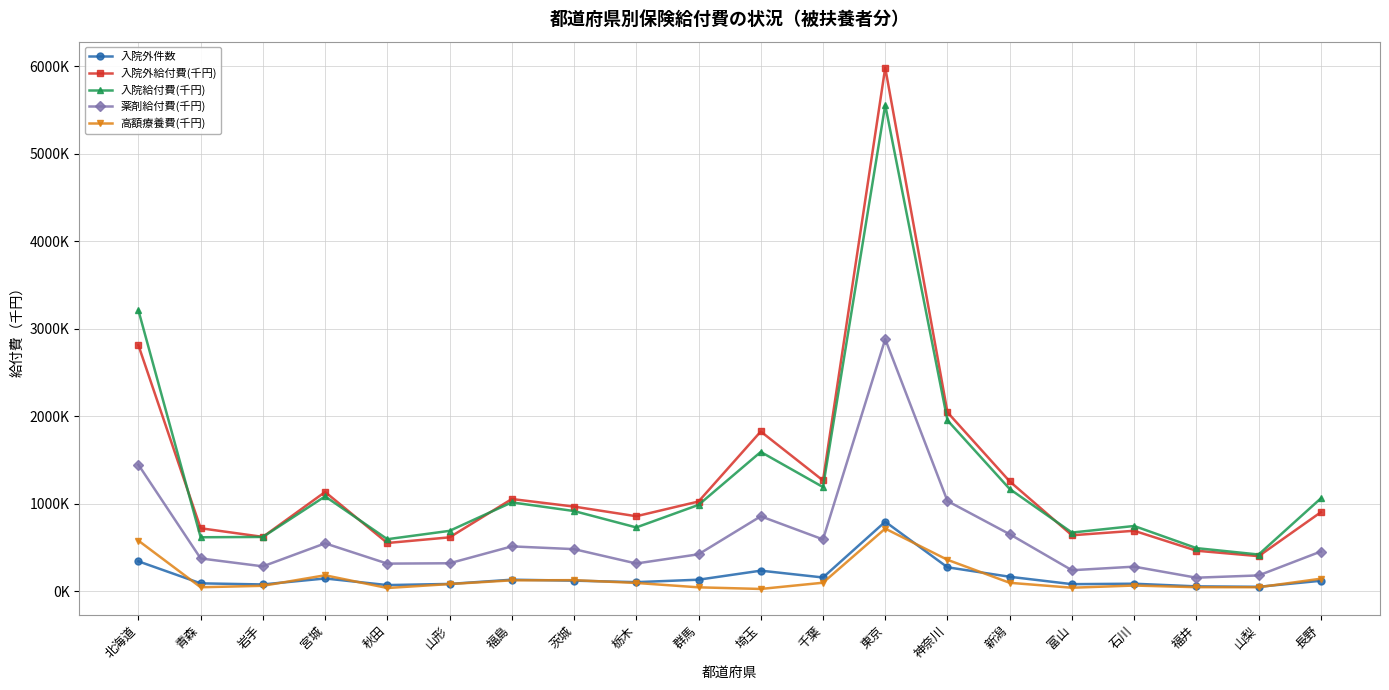

What are all the series names shown in the legend?

入院外件数, 入院外給付費(千円), 入院給付費(千円), 薬剤給付費(千円), 高額療養費(千円)